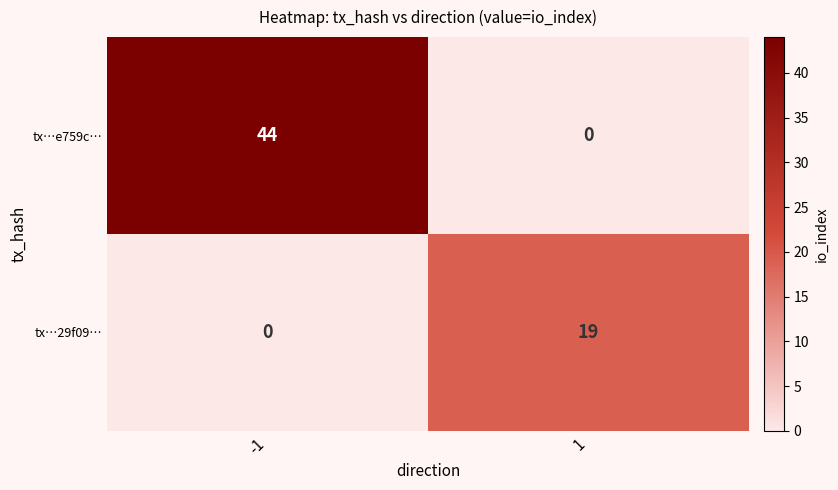

Count the number of data series in this chart.

2